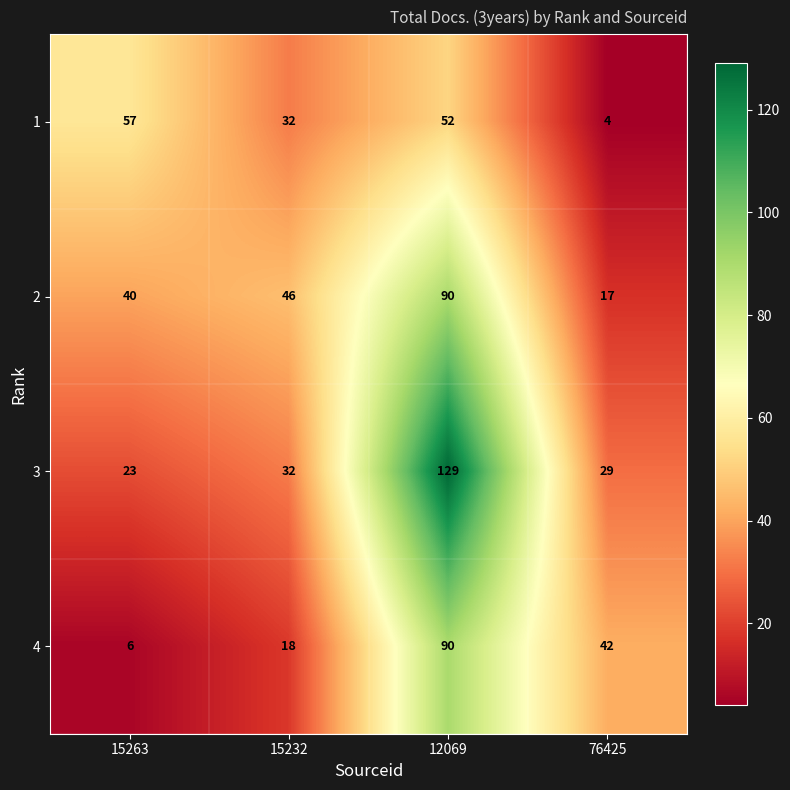

What is the difference between the 4 values at 15263 and 76425?

36